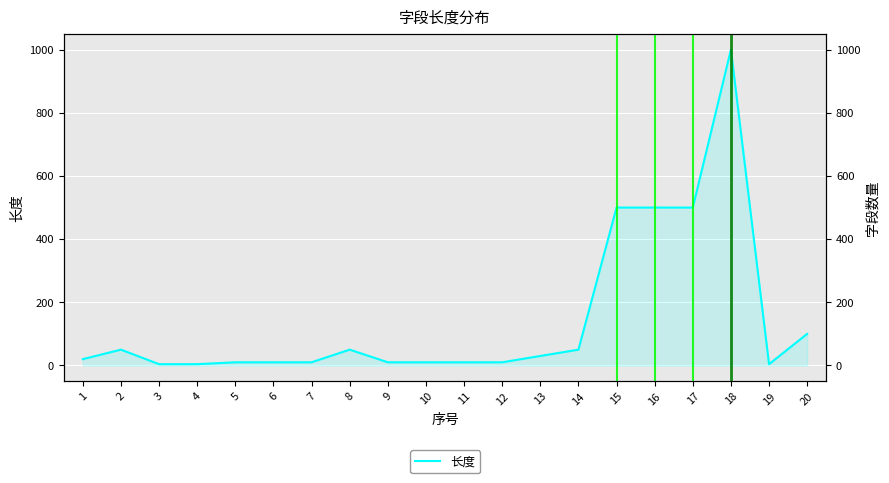

How many interior local valleys (lower than both neighbors) does the data have?

1